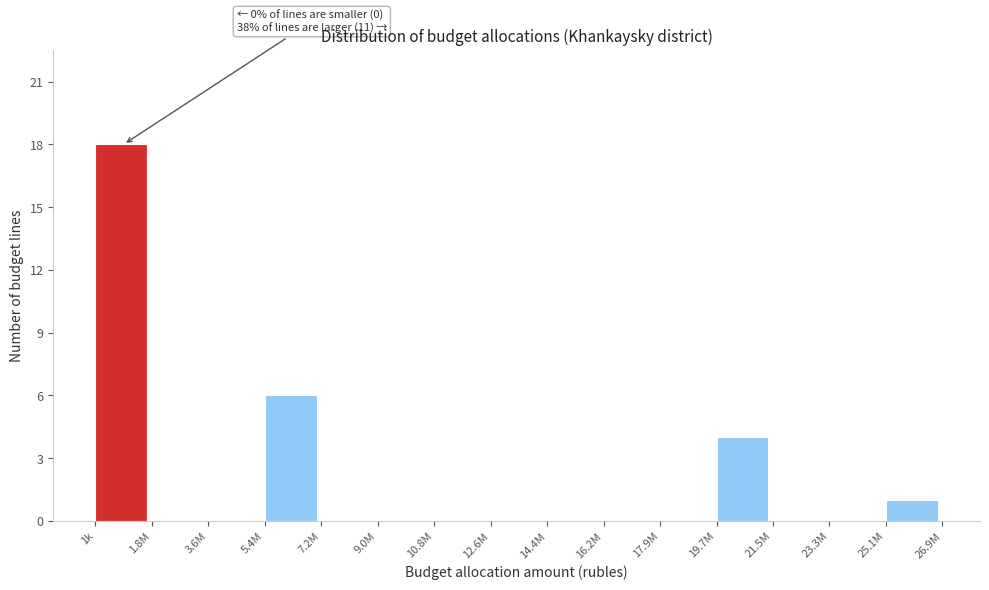

Reading left to right, list all the values displayed in this chart.

1k=18	1.8M=0	3.6M=0	5.4M=6	7.2M=0	9.0M=0	10.8M=0	12.6M=0	14.4M=0	16.2M=0	17.9M=0	19.7M=4	21.5M=0	23.3M=0	25.1M=1